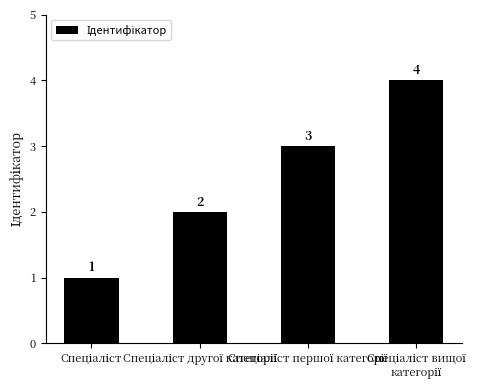

Reading left to right, list all the values displayed in this chart.

1	2	3	4